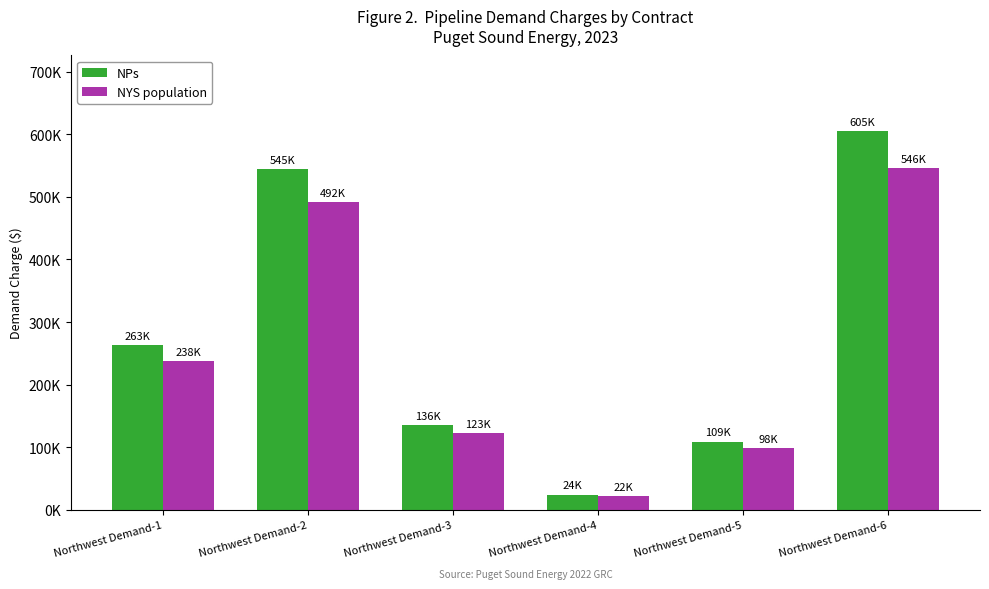

Does the chart contain stacked bars?

No